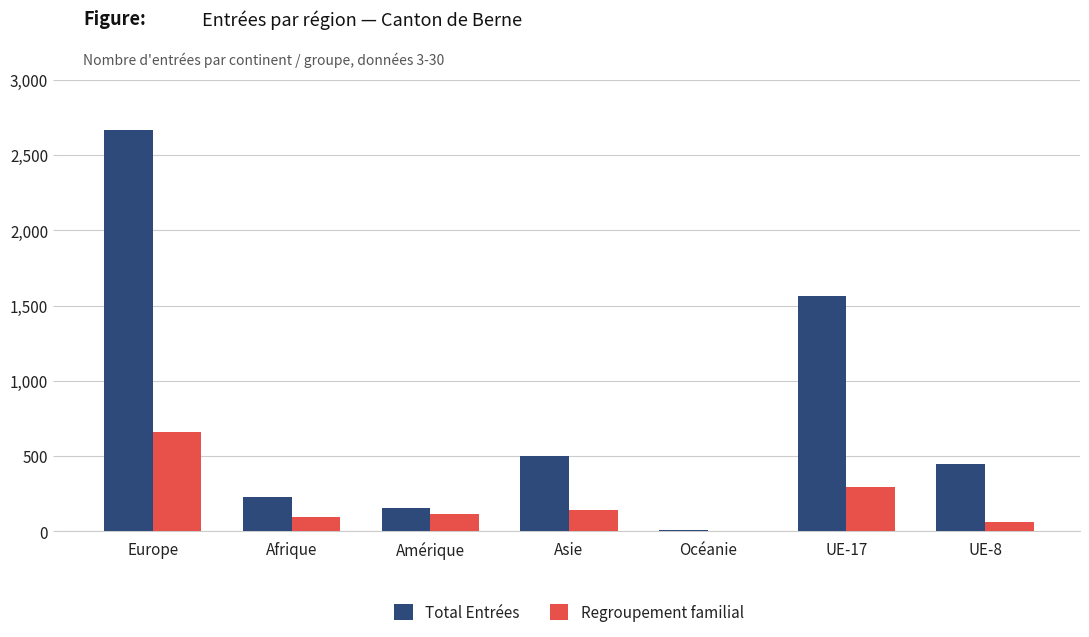

What is the difference between the Total Entrées values at Afrique and Amérique?

69